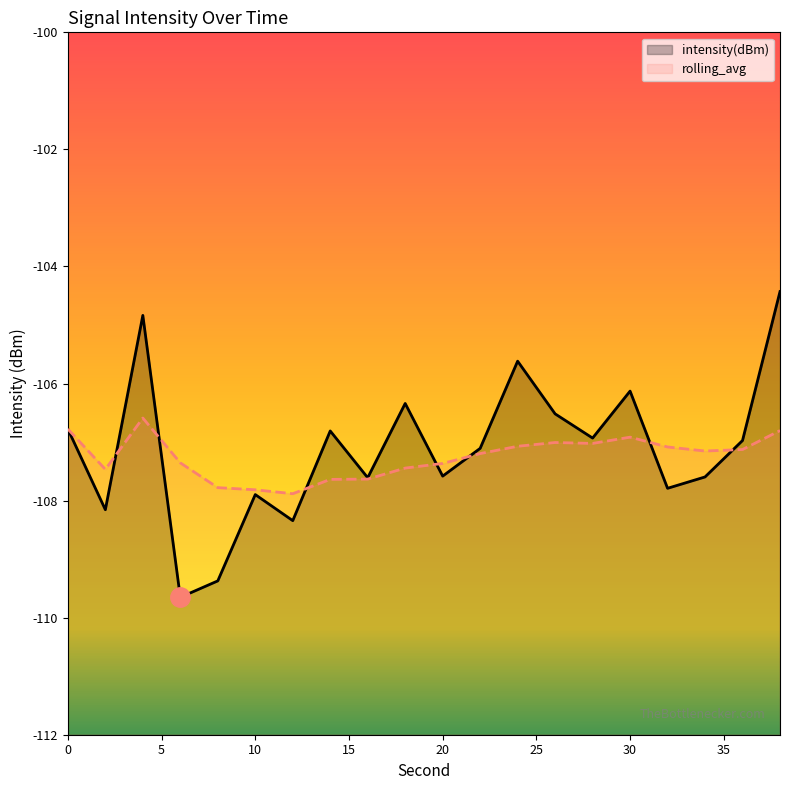

Rank the series by their average value, from lowest to highest.

rolling_avg, intensity(dBm)